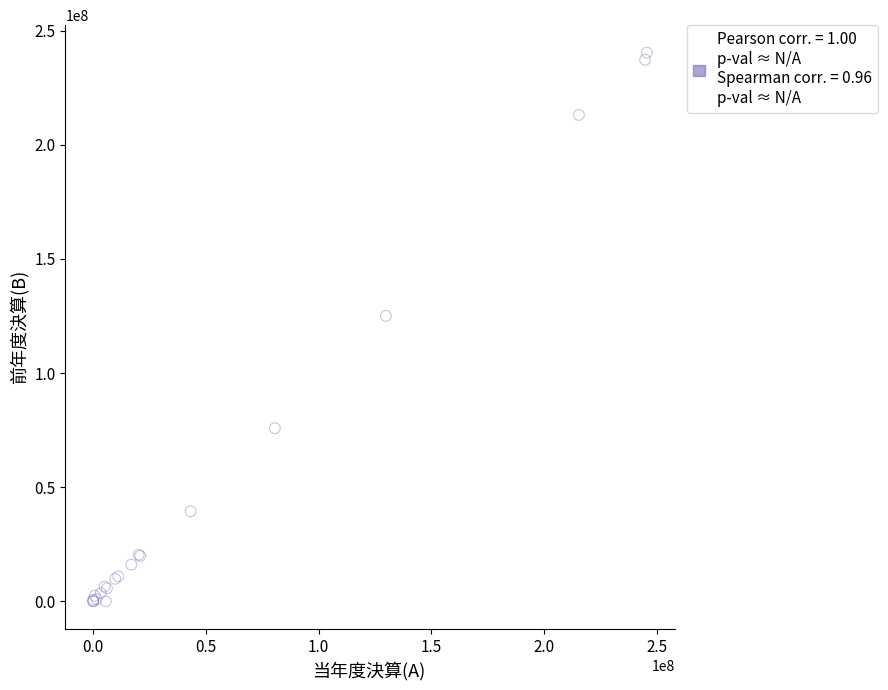

What Y value in the scatter plot is closest to 120174968?

125034084